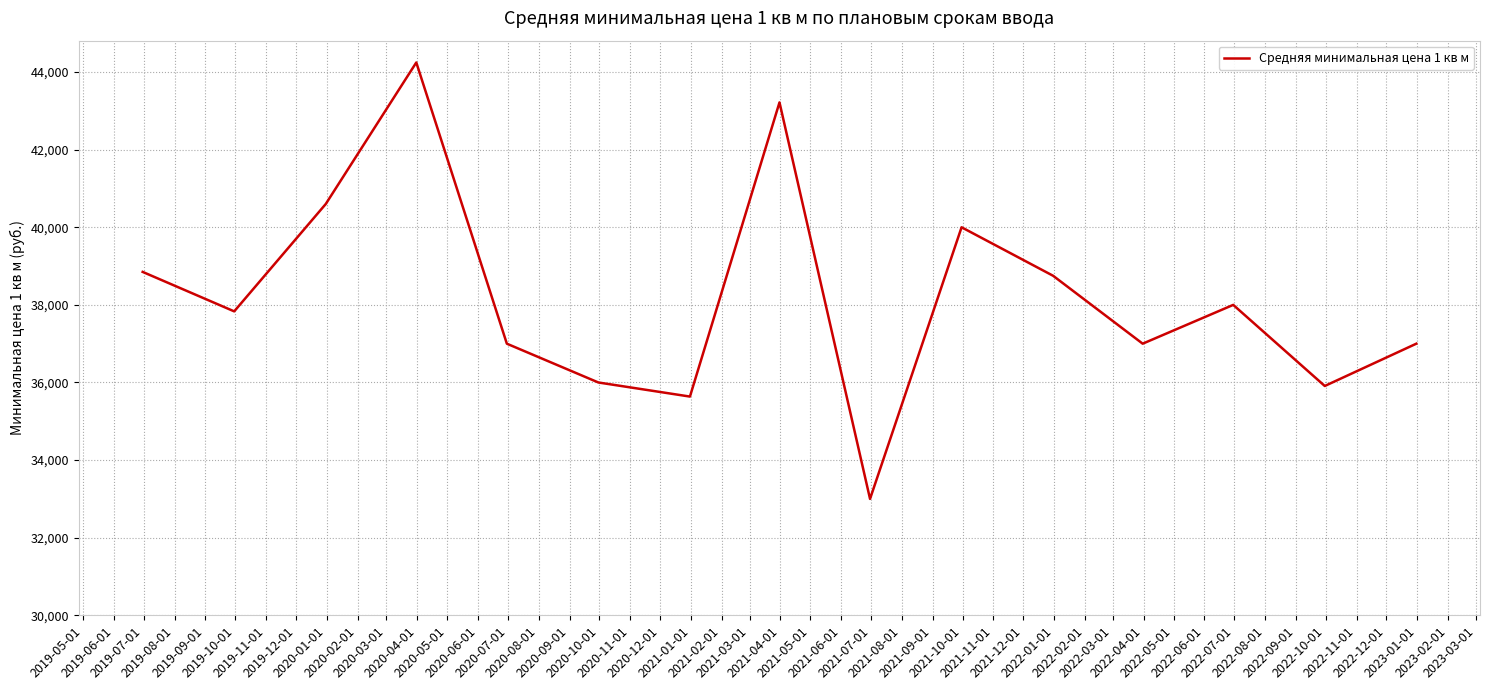

What is the greatest value displayed?

44247